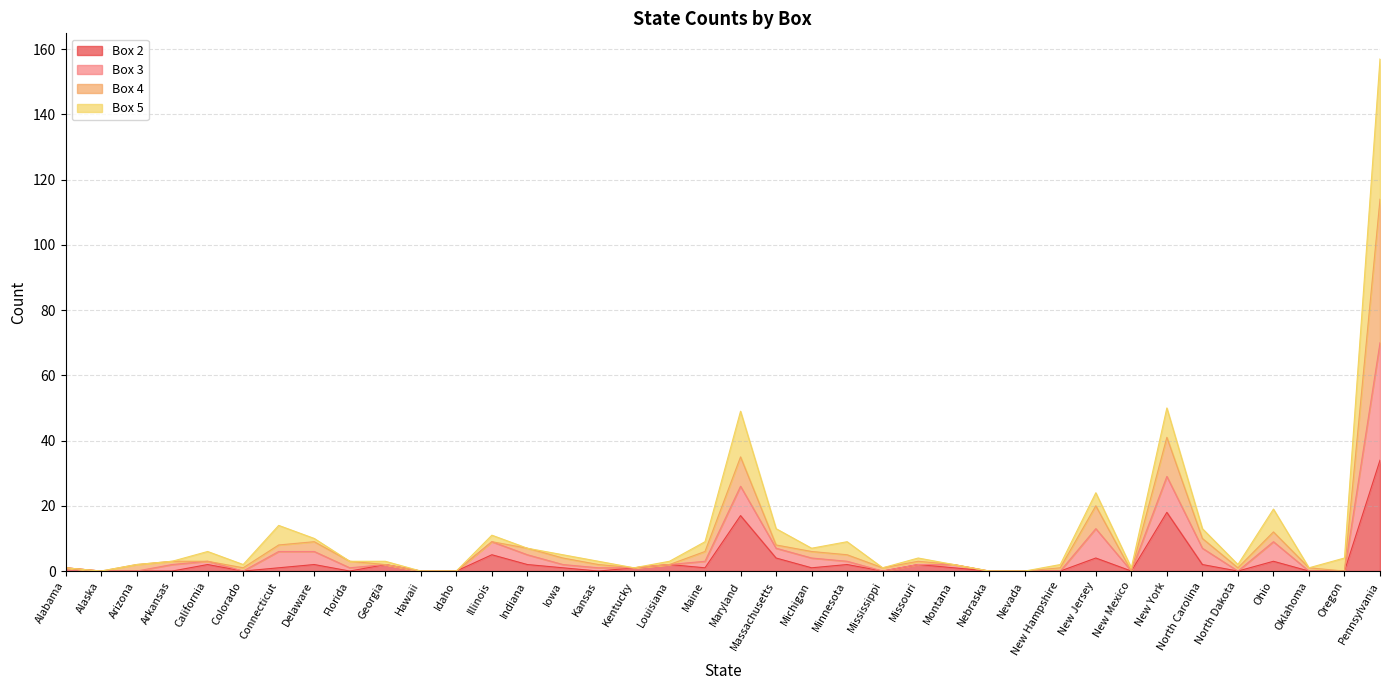

At which category is the sum across all series the highest?

Pennsylvania